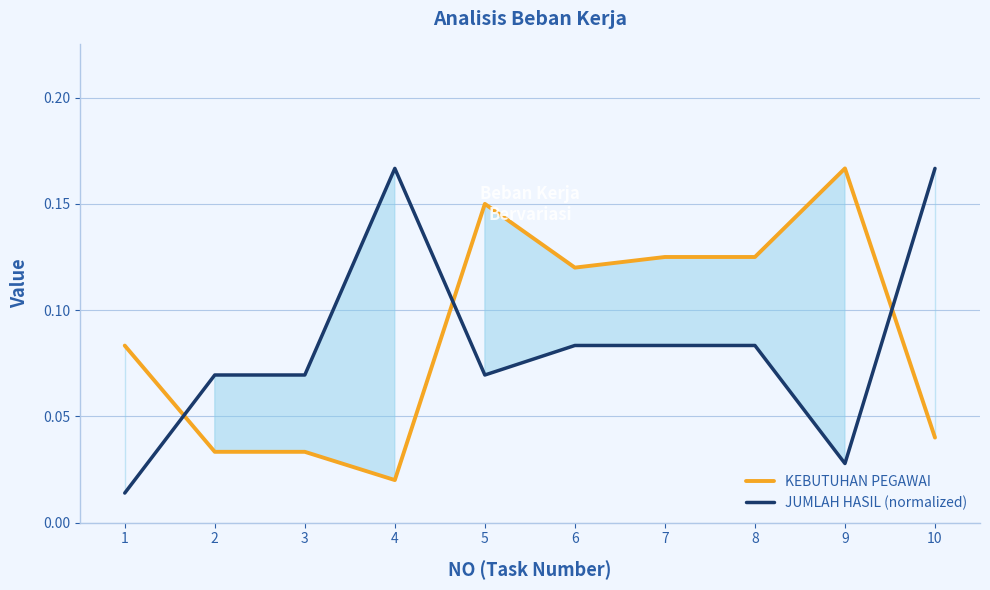

Where is the first local minimum for KEBUTUHAN PEGAWAI?

4